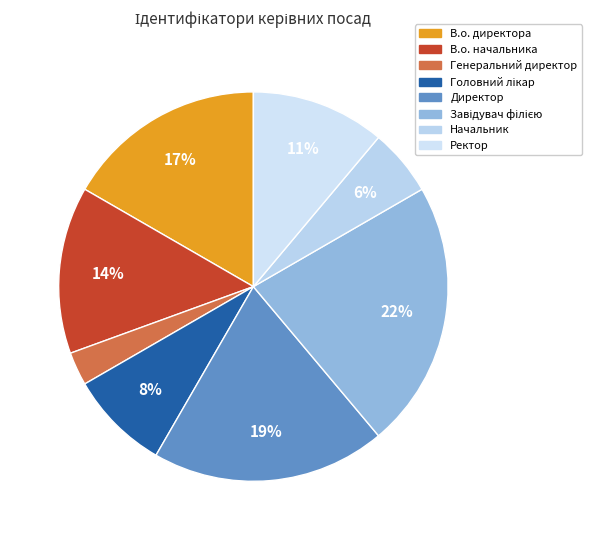

How many segments does this pie chart have?

8